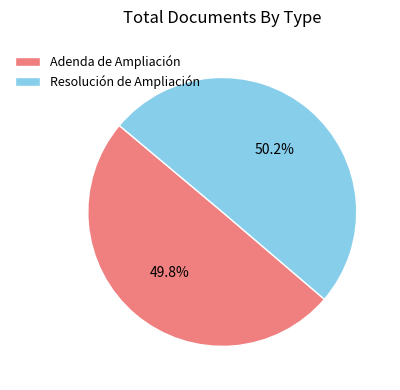

Is there a majority slice in this chart?

Yes